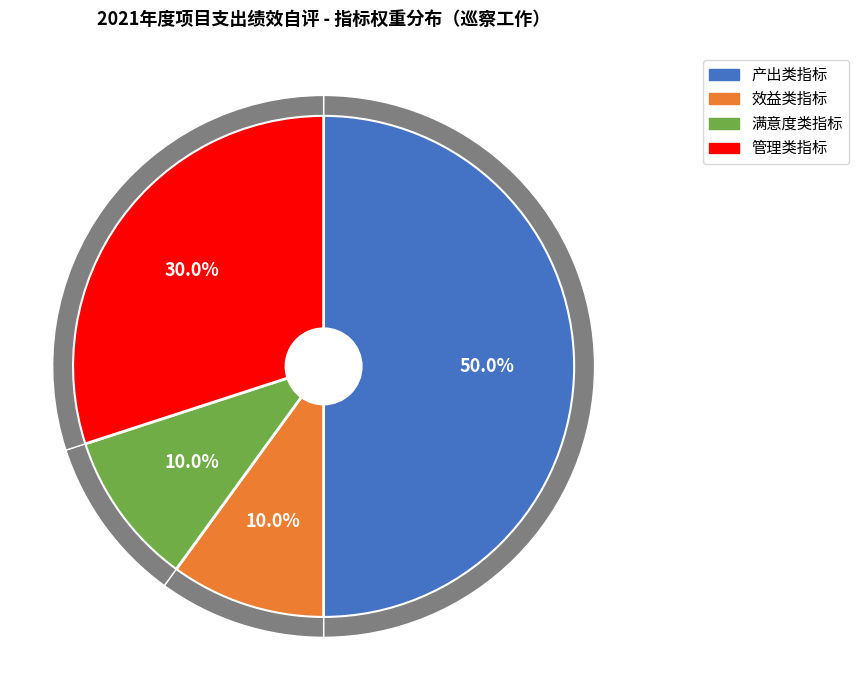

Rank the categories by value from highest to lowest.

产出类指标, 管理类指标, 效益类指标, 满意度类指标